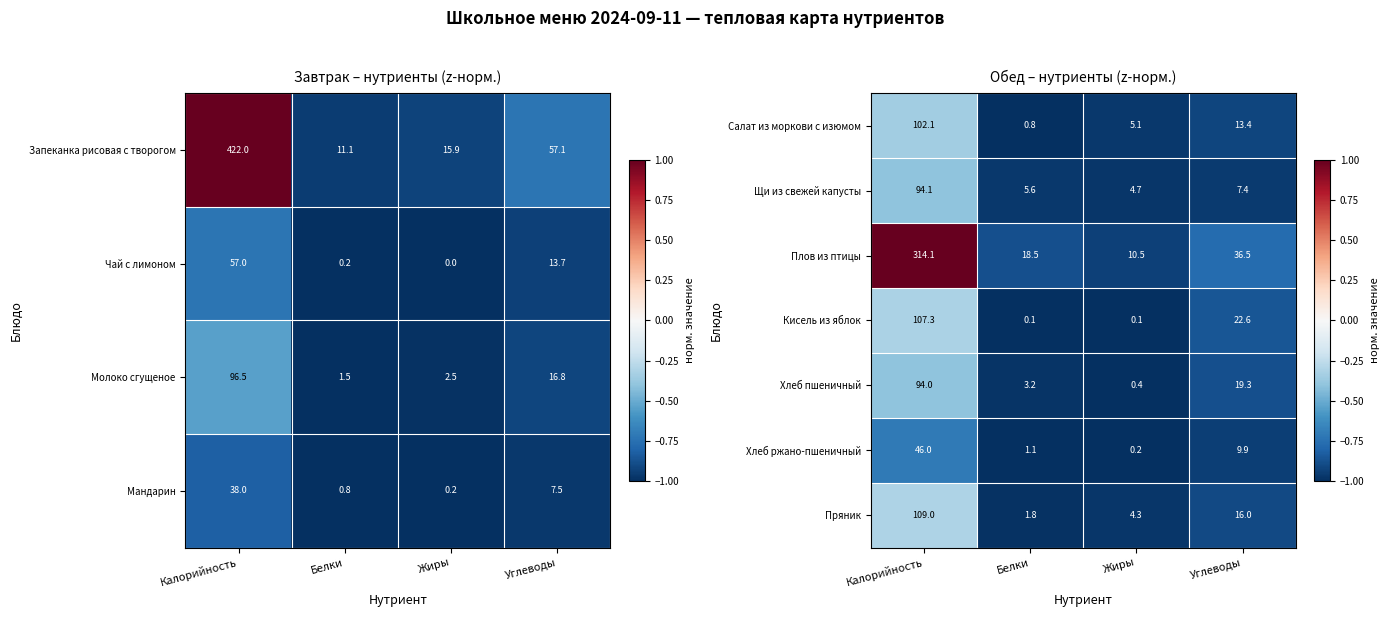

Rank the categories by Хлеб пшеничный value from highest to lowest.

Калорийность, Углеводы, Белки, Жиры